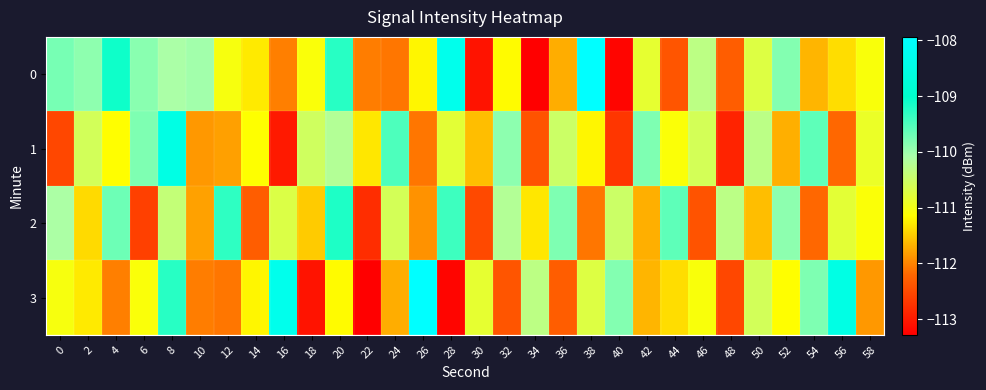

Reading left to right, list all the values displayed in this chart.

0: 0=-109.8	2=-109.9	4=-109.1	6=-109.9	8=-110.1	10=-110.0	12=-111.1	14=-111.3	16=-112.0	18=-111.1	20=-109.3	22=-112.0	24=-112.1	26=-111.2	28=-108.3	30=-113.1	32=-111.2	34=-113.3	36=-111.7	38=-107.9	40=-113.2	42=-110.8	44=-112.4	46=-110.3	48=-112.3	50=-110.7	52=-109.8	54=-111.7	56=-111.4	58=-111.1
1: 0=-112.5	2=-110.6	4=-111.1	6=-109.8	8=-108.5	10=-111.9	12=-111.8	14=-111.1	16=-113.0	18=-110.5	20=-110.2	22=-111.3	24=-109.5	26=-112.1	28=-110.8	30=-111.6	32=-109.9	34=-112.4	36=-110.5	38=-111.2	40=-112.7	42=-109.8	44=-111.1	46=-110.6	48=-112.9	50=-110.3	52=-111.7	54=-109.6	56=-112.2	58=-110.9
2: 0=-110.1	2=-111.4	4=-109.7	6=-112.6	8=-110.4	10=-111.8	12=-109.3	14=-112.3	16=-110.7	18=-111.5	20=-109.2	22=-112.8	24=-110.6	26=-111.9	28=-109.4	30=-112.5	32=-110.2	34=-111.3	36=-109.8	38=-112.1	40=-110.5	42=-111.7	44=-109.6	46=-112.4	48=-110.3	50=-111.6	52=-109.9	54=-112.2	56=-110.8	58=-111.1
3: 0=-111.1	2=-111.3	4=-112.0	6=-111.1	8=-109.3	10=-112.0	12=-112.1	14=-111.2	16=-108.3	18=-113.1	20=-111.2	22=-113.3	24=-111.7	26=-107.9	28=-113.2	30=-110.8	32=-112.4	34=-110.3	36=-112.3	38=-110.7	40=-109.8	42=-111.7	44=-111.4	46=-111.1	48=-112.5	50=-110.6	52=-111.1	54=-109.8	56=-108.5	58=-111.9